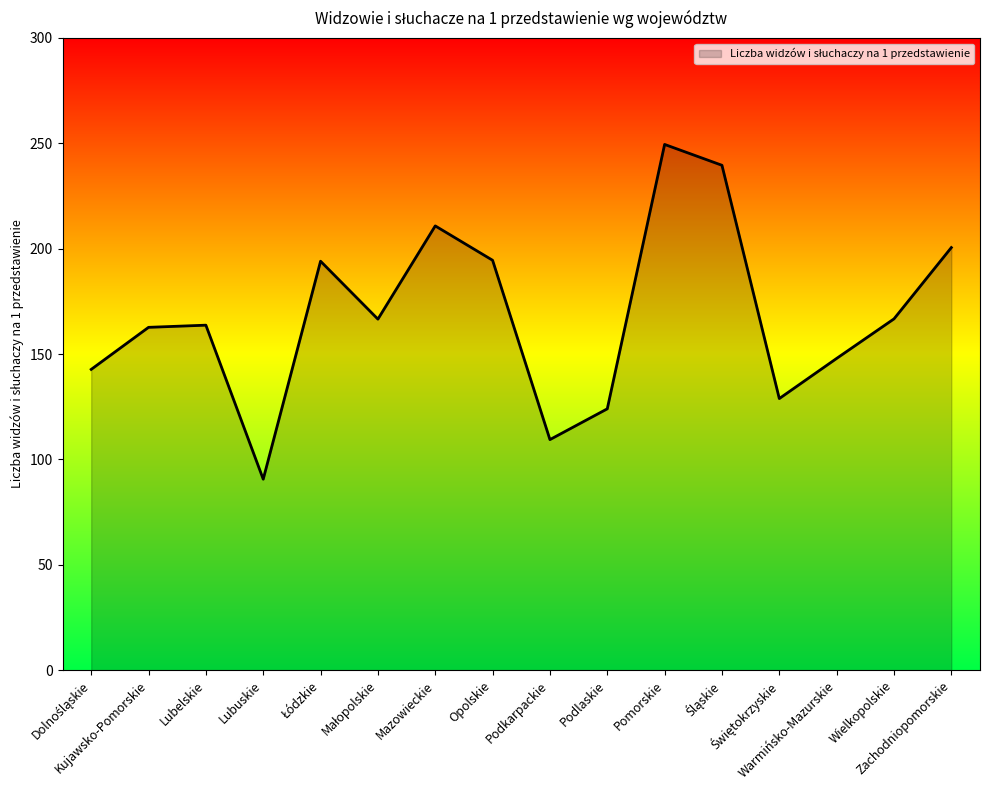

What is the minimum value shown in the chart?

90.6